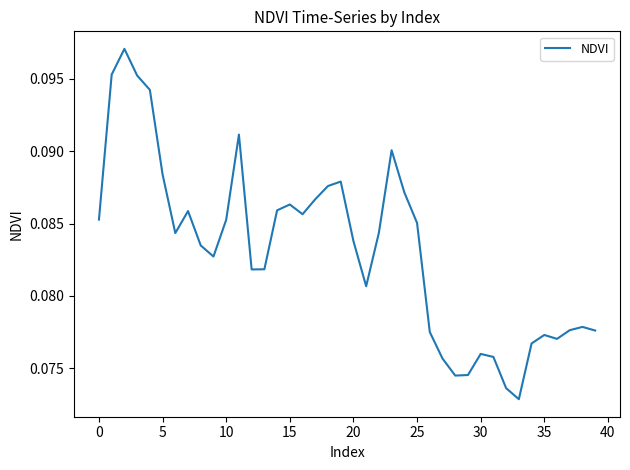

Does the chart display data point markers on the line(s)?

No